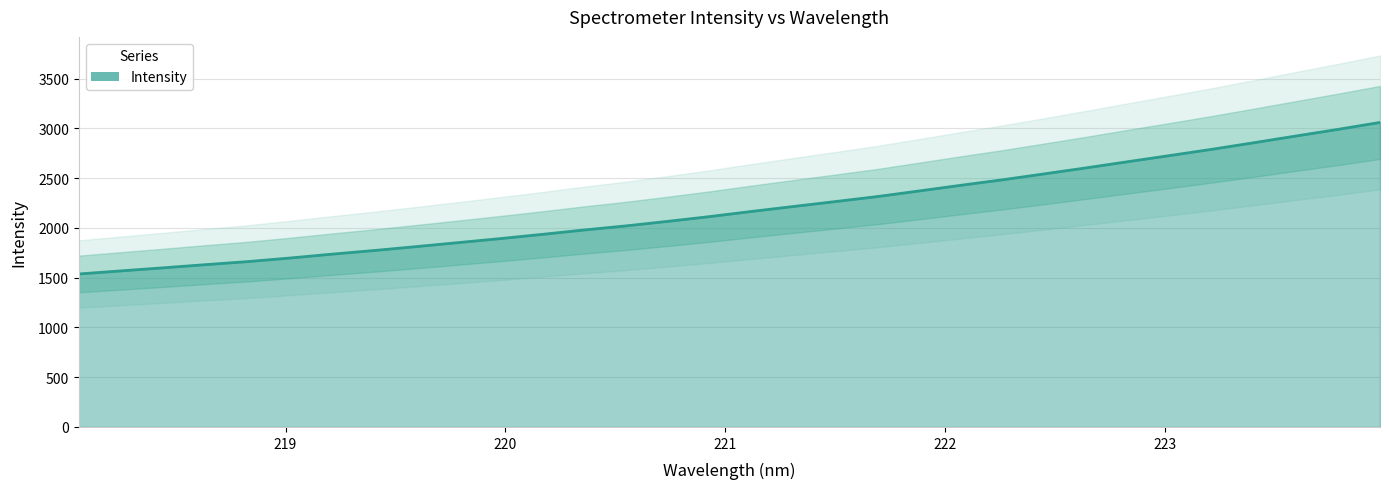

What is the ratio of the value at 218.8244 to the value at 221.8812?

0.7